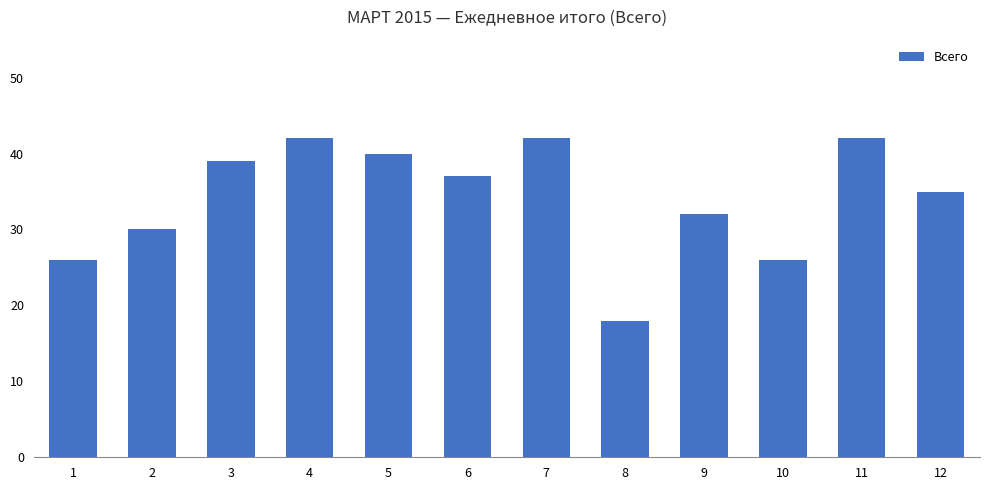

Which label corresponds to the smallest value in the chart?

8